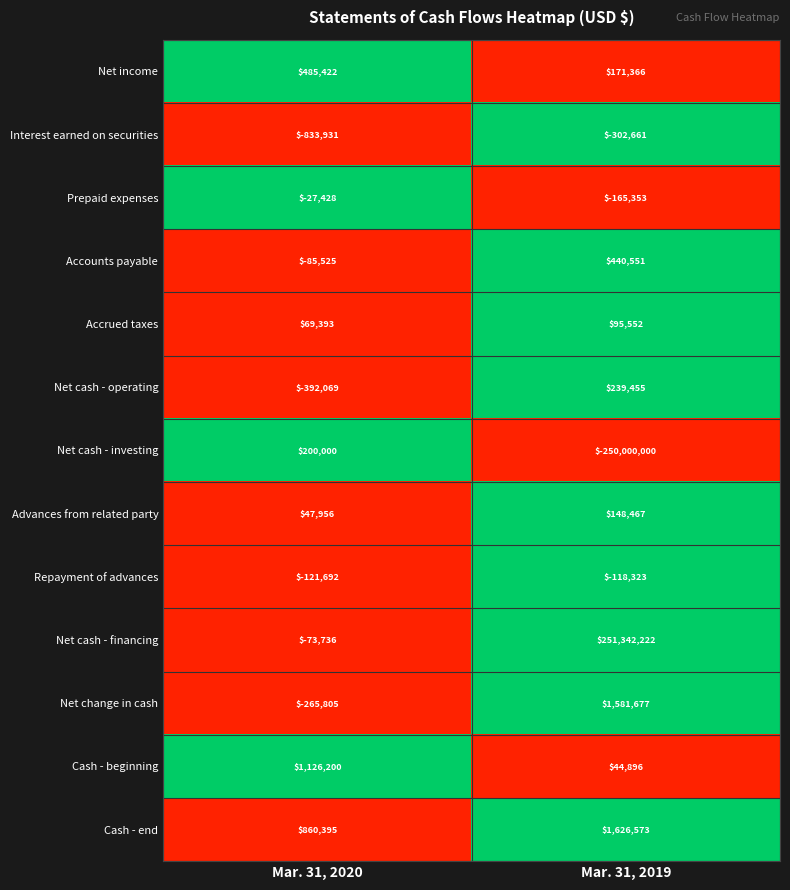

Reading right to left, list all the values displayed in this chart.

Net income: Mar. 31, 2019=171366	Mar. 31, 2020=485422
Interest earned on securities: Mar. 31, 2019=-302661	Mar. 31, 2020=-833931
Prepaid expenses: Mar. 31, 2019=-165353	Mar. 31, 2020=-27428
Accounts payable: Mar. 31, 2019=440551	Mar. 31, 2020=-85525
Accrued taxes: Mar. 31, 2019=95552	Mar. 31, 2020=69393
Net cash - operating: Mar. 31, 2019=239455	Mar. 31, 2020=-392069
Net cash - investing: Mar. 31, 2019=-250000000	Mar. 31, 2020=200000
Advances from related party: Mar. 31, 2019=148467	Mar. 31, 2020=47956
Repayment of advances: Mar. 31, 2019=-118323	Mar. 31, 2020=-121692
Net cash - financing: Mar. 31, 2019=251342222	Mar. 31, 2020=-73736
Net change in cash: Mar. 31, 2019=1581677	Mar. 31, 2020=-265805
Cash - beginning: Mar. 31, 2019=44896	Mar. 31, 2020=1126200
Cash - end: Mar. 31, 2019=1626573	Mar. 31, 2020=860395